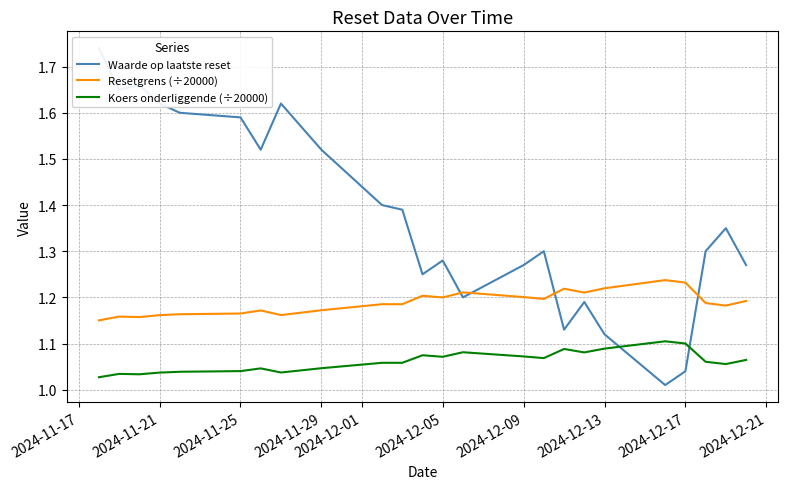

Reading left to right, what are all the values shown in this chart?

Waarde op laatste reset: 1.7	1.6	1.7	1.6	1.6	1.6	1.5	1.6	1.5	1.4	1.4	1.2	1.3	1.2	1.3	1.3	1.1	1.2	1.1	1.0	1.0	1.3	1.4	1.3
Resetgrens (÷20000): 1.2	1.2	1.2	1.2	1.2	1.2	1.2	1.2	1.2	1.2	1.2	1.2	1.2	1.2	1.2	1.2	1.2	1.2	1.2	1.2	1.2	1.2	1.2	1.2
Koers onderliggende (÷20000): 1.0	1.0	1.0	1.0	1.0	1.0	1.0	1.0	1.0	1.1	1.1	1.1	1.1	1.1	1.1	1.1	1.1	1.1	1.1	1.1	1.1	1.1	1.1	1.1